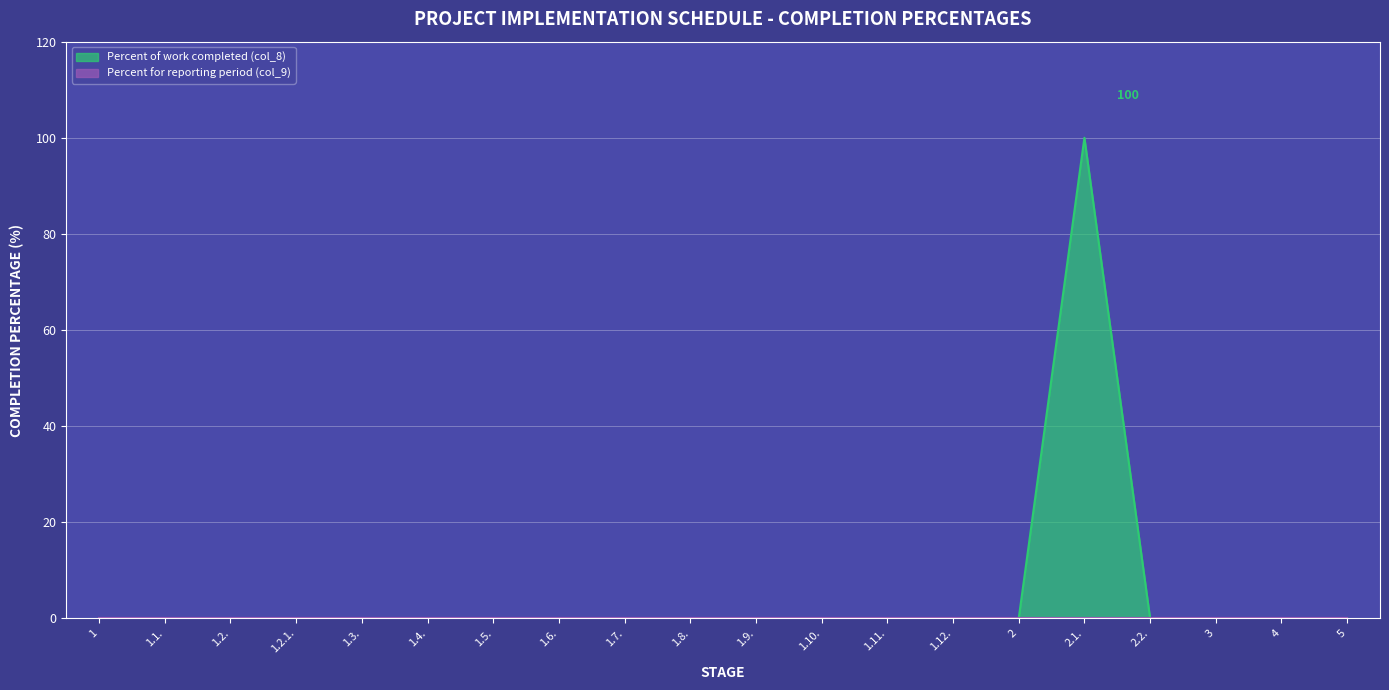

Where is the data nearest to the value 50?

1